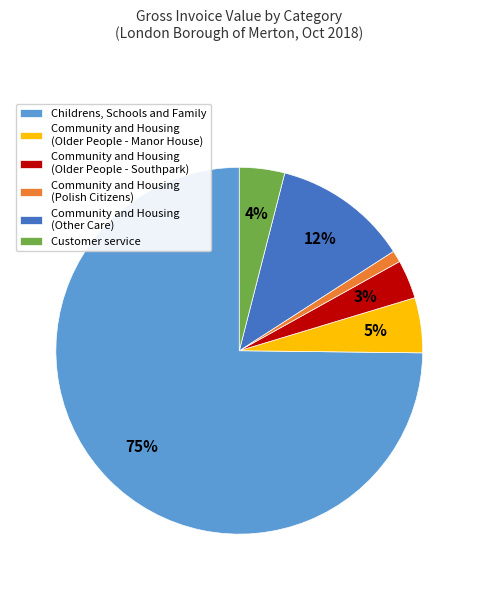

Which has a higher value, Childrens, Schools and Family or Community and Housing (Older People - Southpark)?

Childrens, Schools and Family